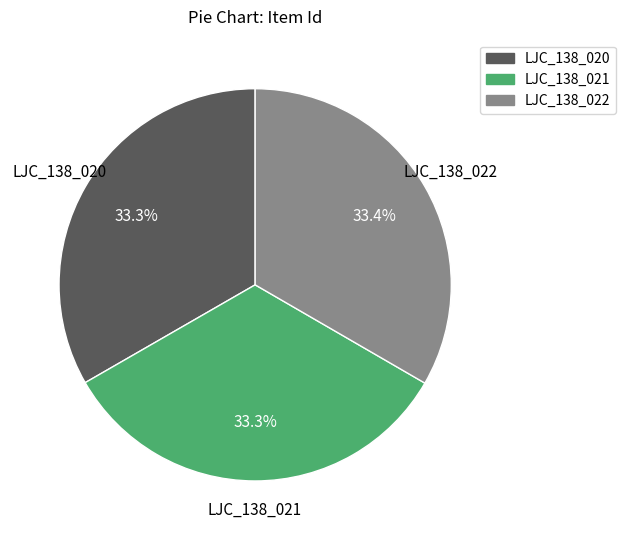

The LJC_138_022 slice represents 23% of the pie. True or false?

False